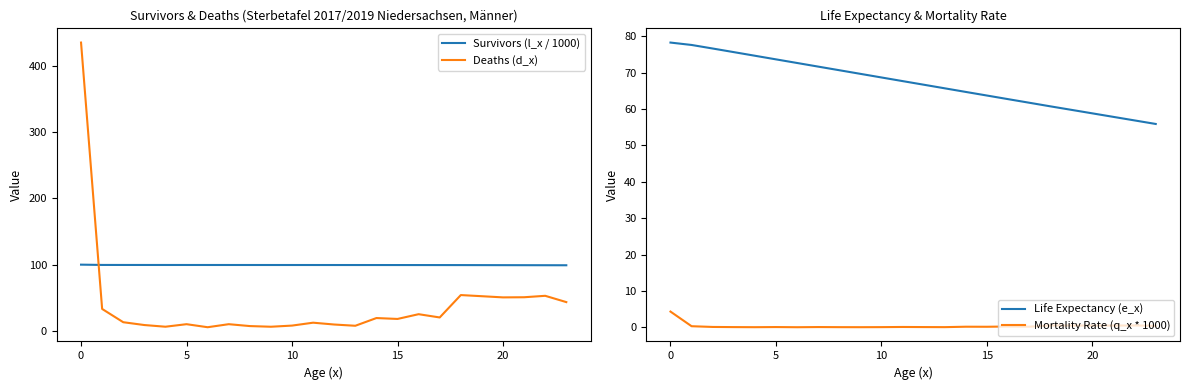

True or false: Mortality Rate (q_x * 1000) and Life Expectancy (e_x) cross at least once.

False